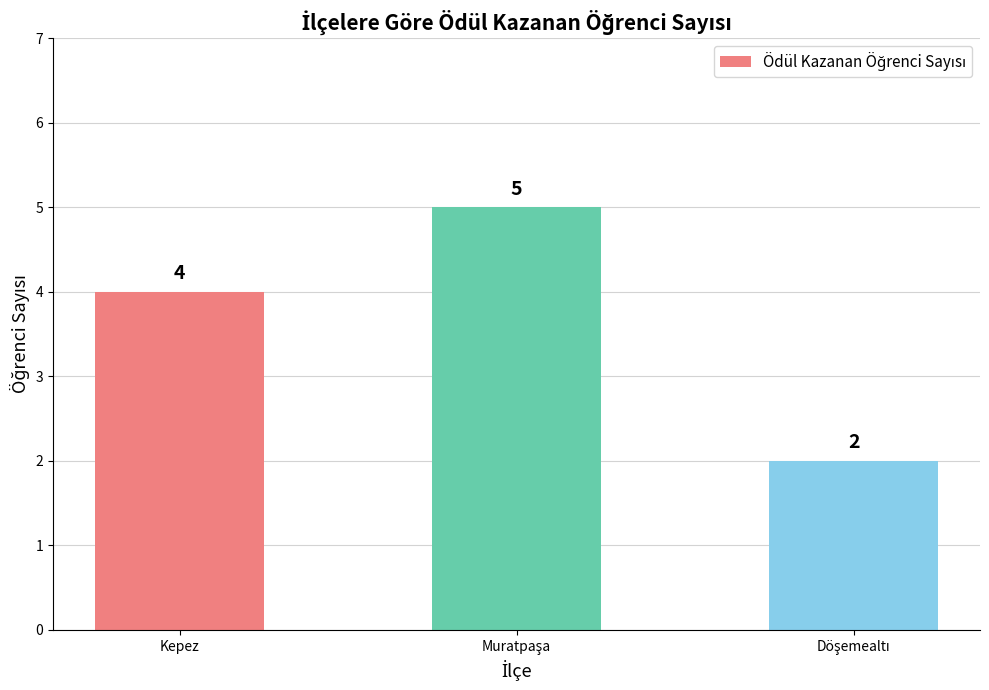

What is the greatest value displayed?

5